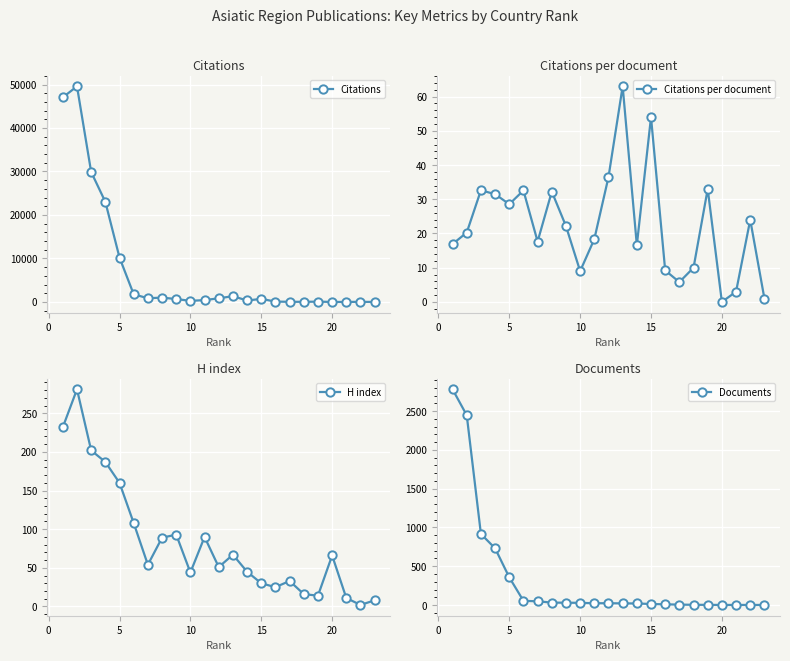

What is the average value of the Citations per document series?

22.5